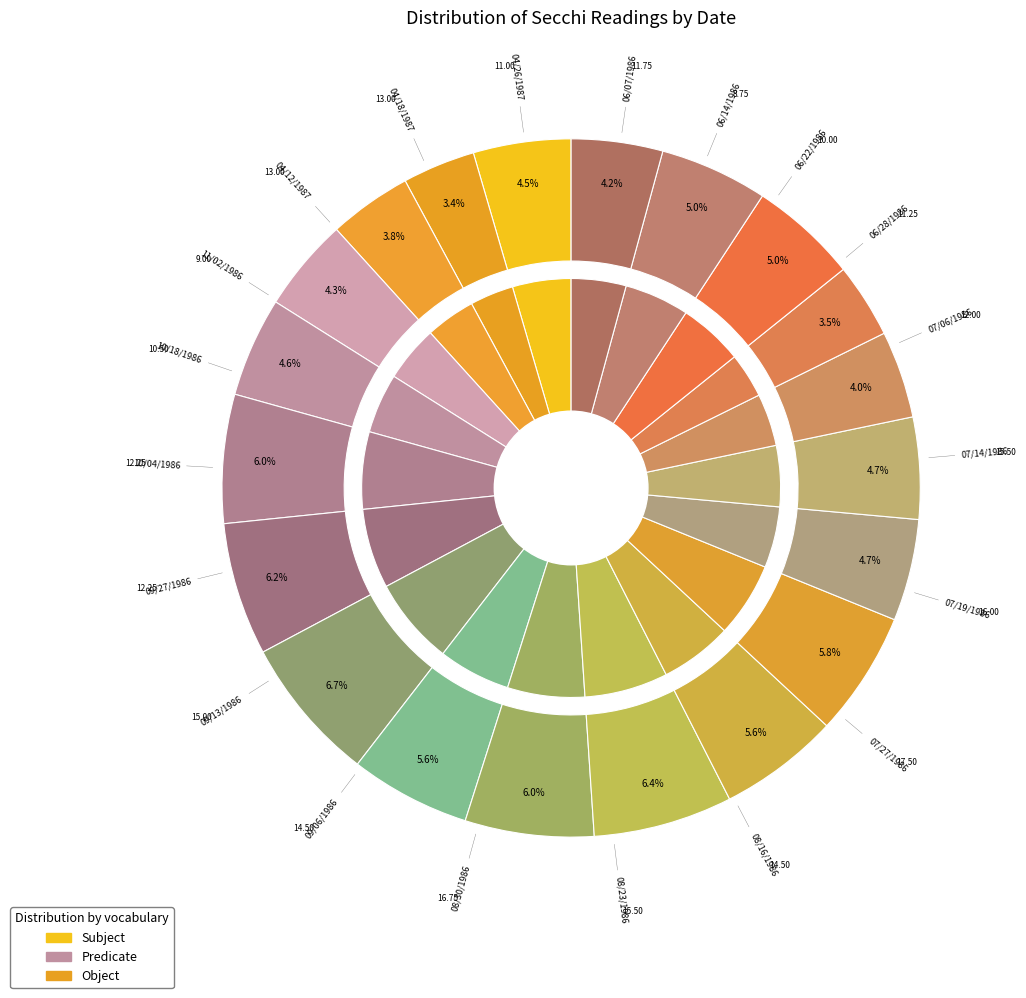

Is it true that 04/26/1987 is 1% of the pie?

False